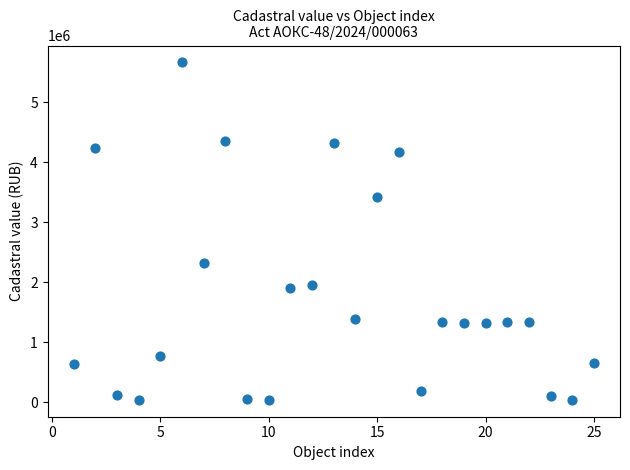

What is the range of X values (max minus min)?

24.0